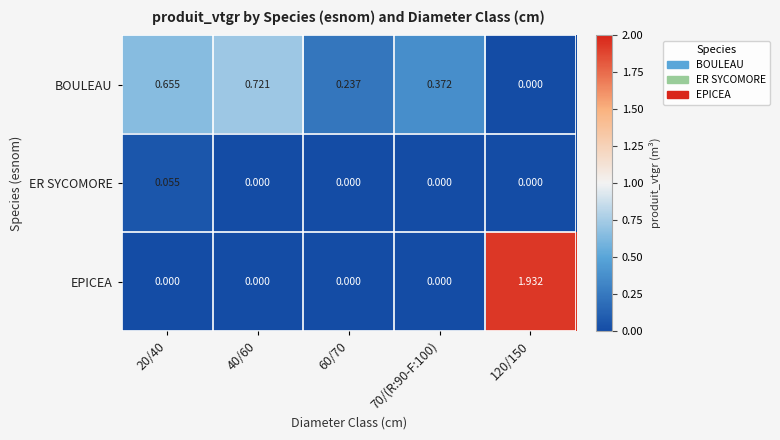

List the series in order of their peak value, highest first.

EPICEA, BOULEAU, ER SYCOMORE